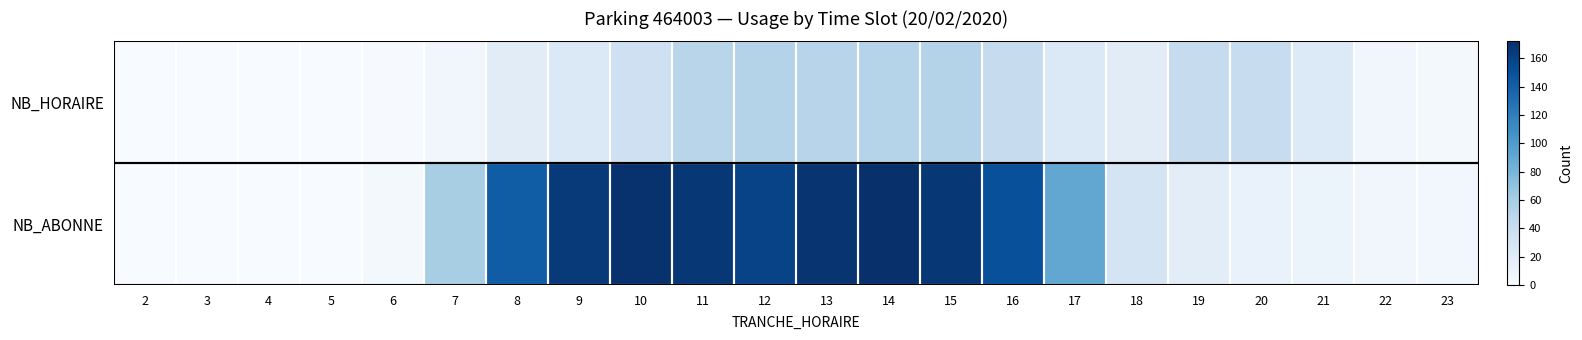

Reading left to right, list all the values displayed in this chart.

NB_HORAIRE: 2=0	3=0	4=0	5=0	6=1	7=6	8=19	9=24	10=36	11=50	12=53	13=51	14=52	15=53	16=42	17=24	18=19	19=42	20=41	21=23	22=6	23=4
NB_ABONNE: 2=0	3=0	4=0	5=0	6=4	7=59	8=142	9=165	10=170	11=167	12=159	13=169	14=172	15=167	16=151	17=91	18=30	19=18	20=12	21=9	22=6	23=5